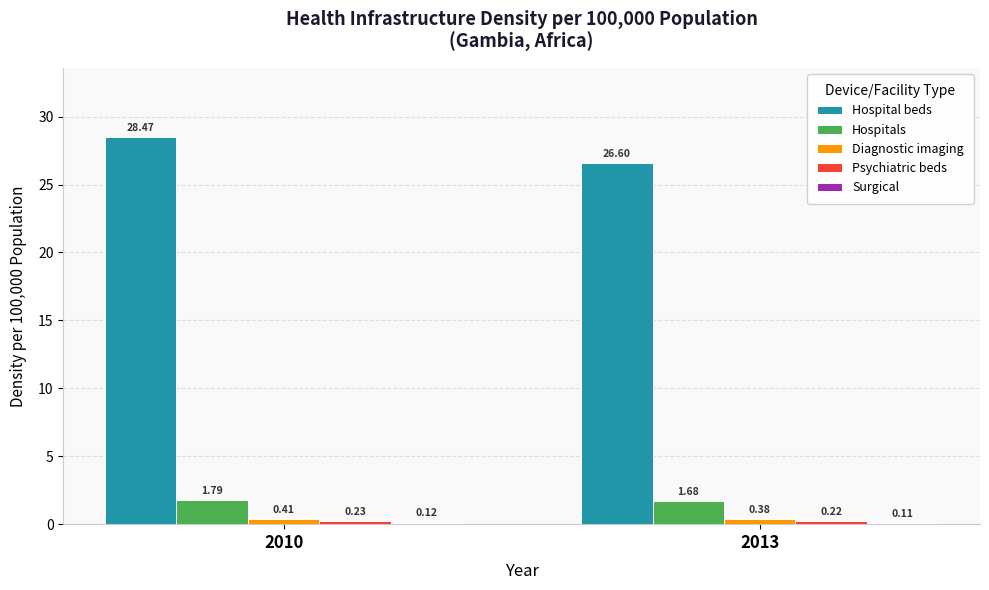

At how many categories does at least one series exceed 23?

2